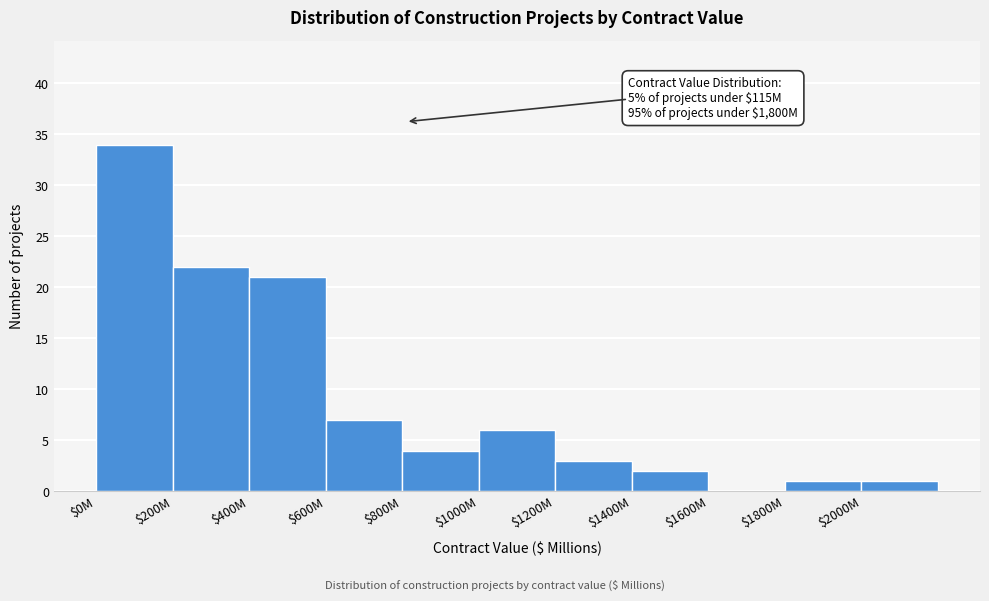

What is the greatest value displayed?

34